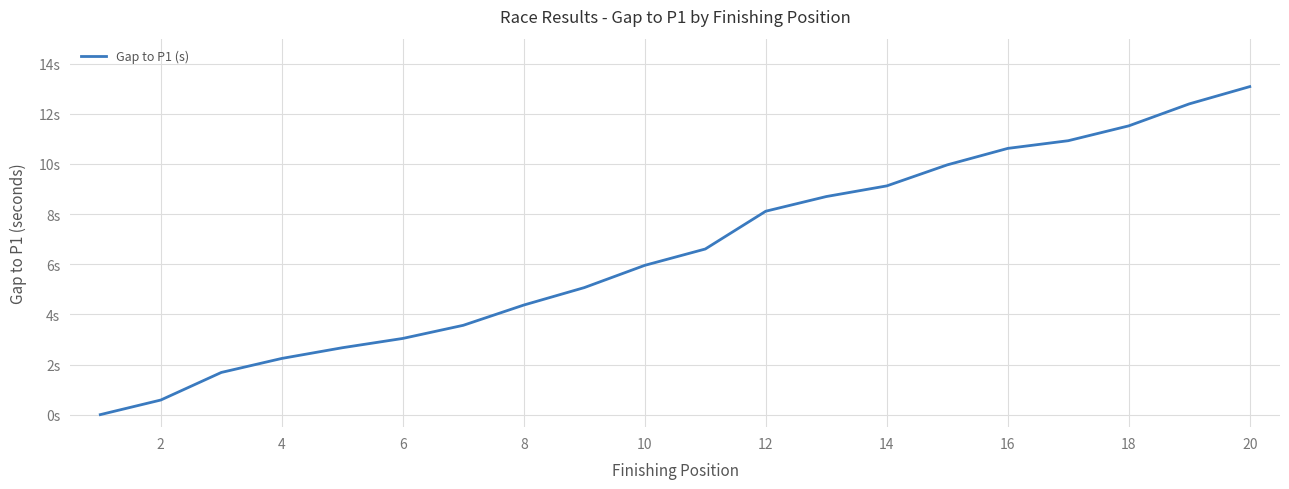

Does the chart display data point markers on the line(s)?

No